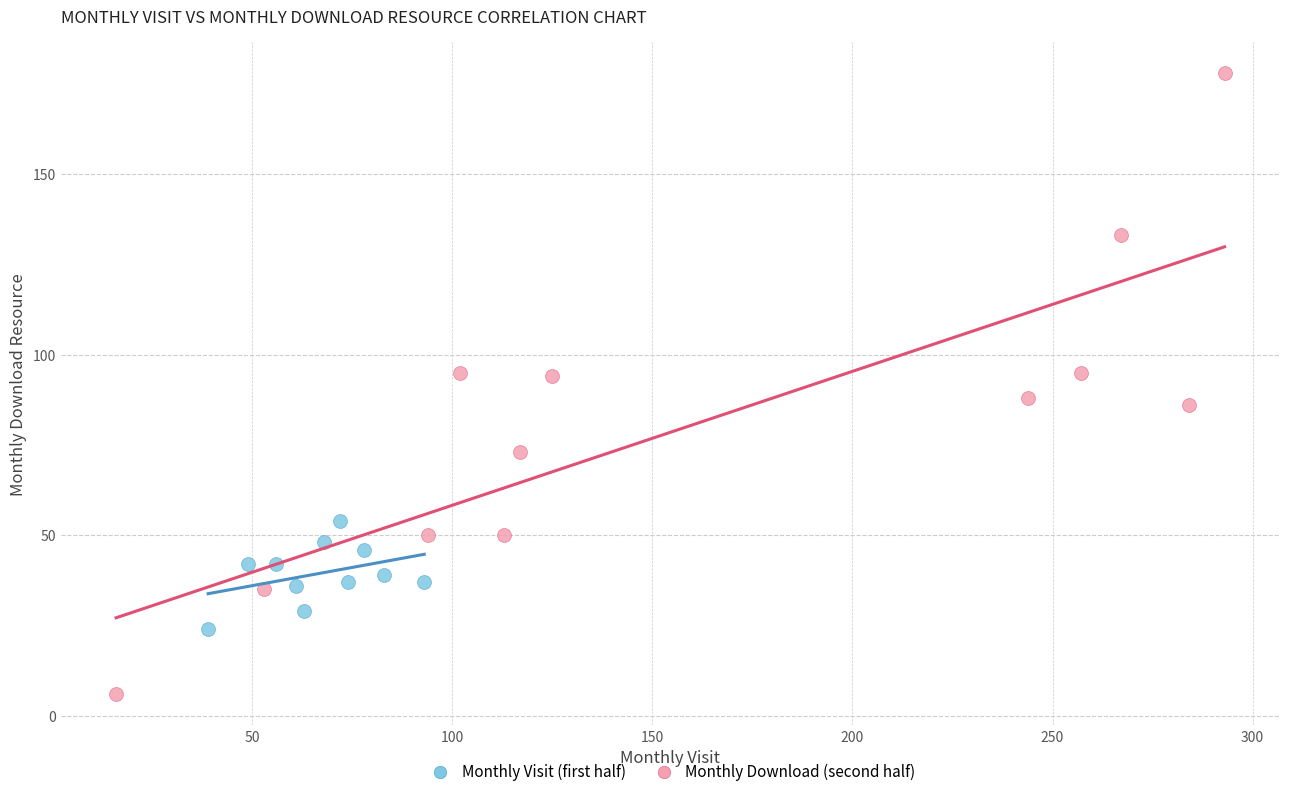

Which series contains the highest Y value?

Monthly Download (second half)